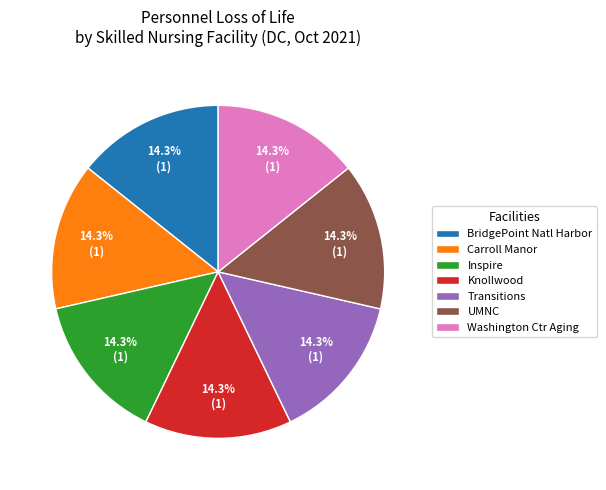

How many segments does this pie chart have?

7